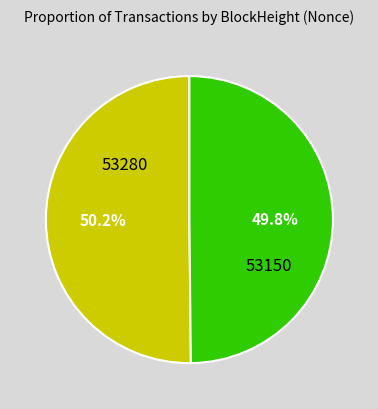

Is there a majority slice in this chart?

Yes